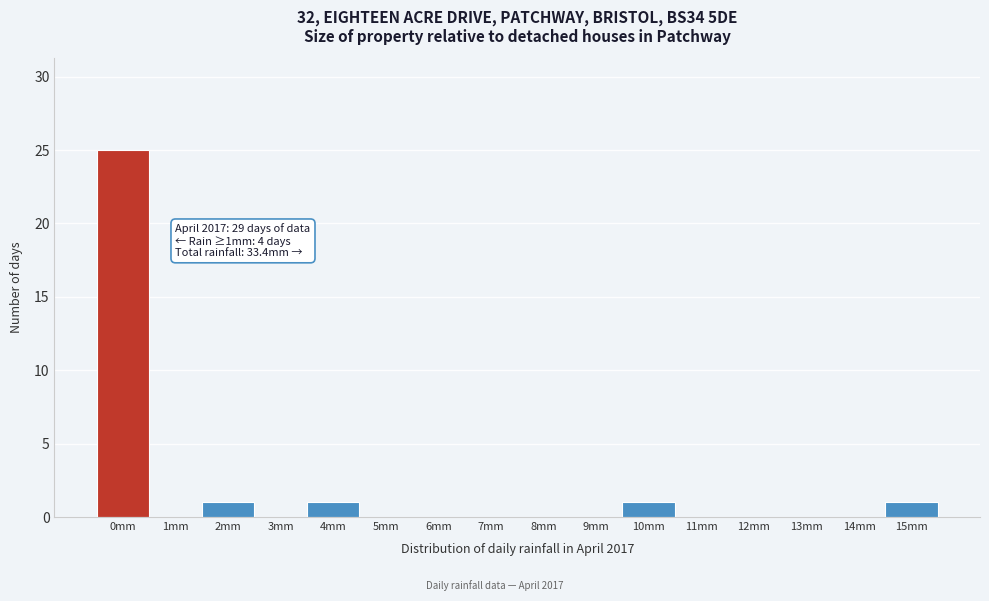

Reading right to left, what are all the values shown in this chart?

15mm=1	14mm=0	13mm=0	12mm=0	11mm=0	10mm=1	9mm=0	8mm=0	7mm=0	6mm=0	5mm=0	4mm=1	3mm=0	2mm=1	1mm=0	0mm=25